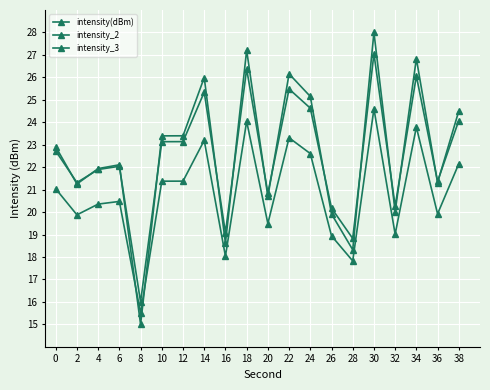

The intensity_2 series shows 18.8 at 28. True or false?

True